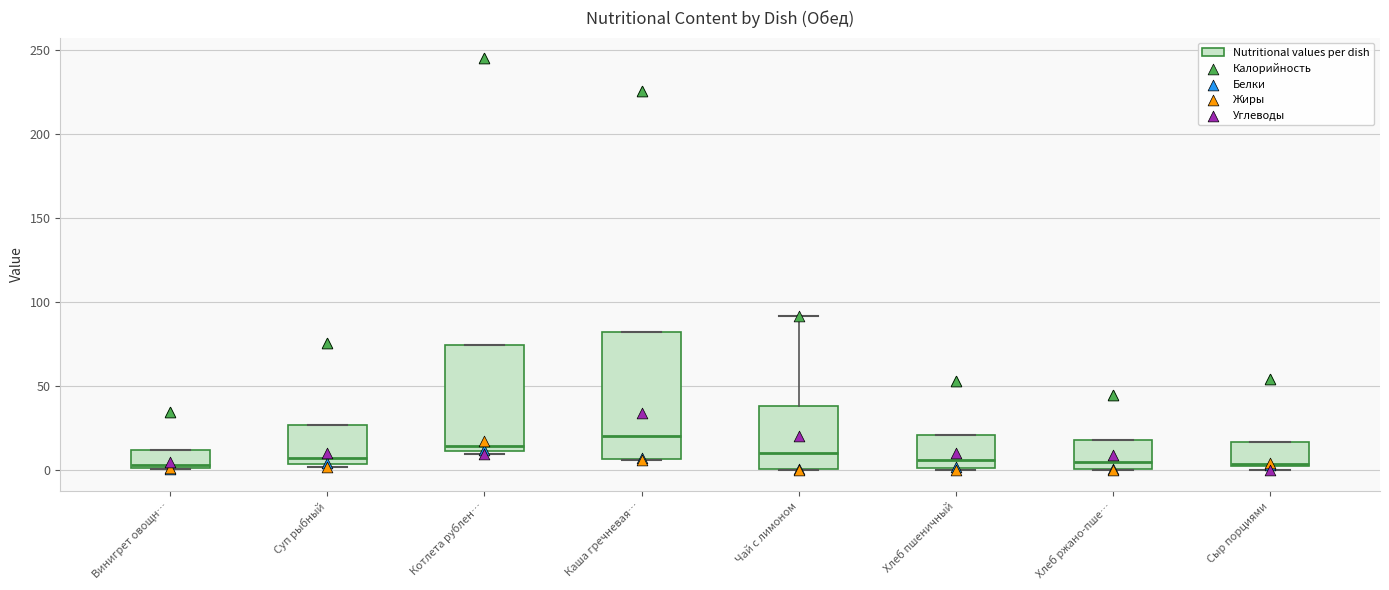

Where is the upper edge of the box for Сыр порциями on the y-axis? The values are not printed on the chart, so give them approximately, as read against the axis.

15